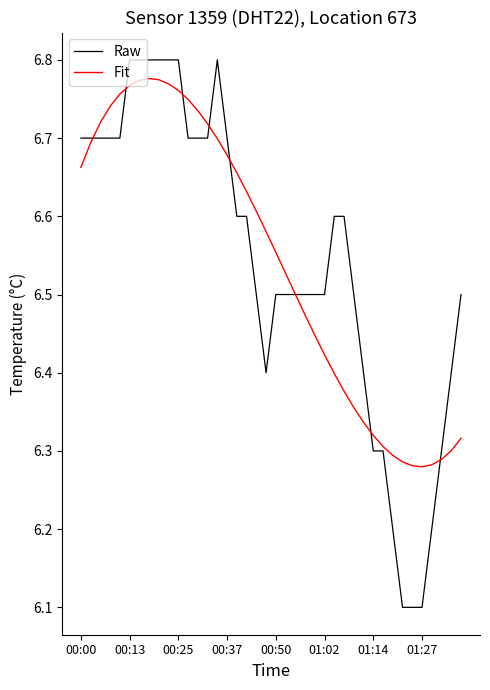

What is the minimum value for Raw?

6.1